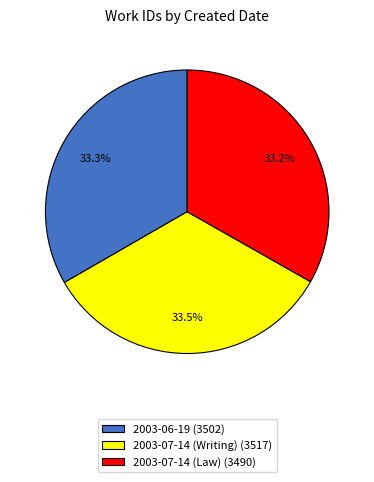

Is the sum of 2003-07-14 (Law) (3490) and 2003-06-19 (3502) greater than half?

Yes